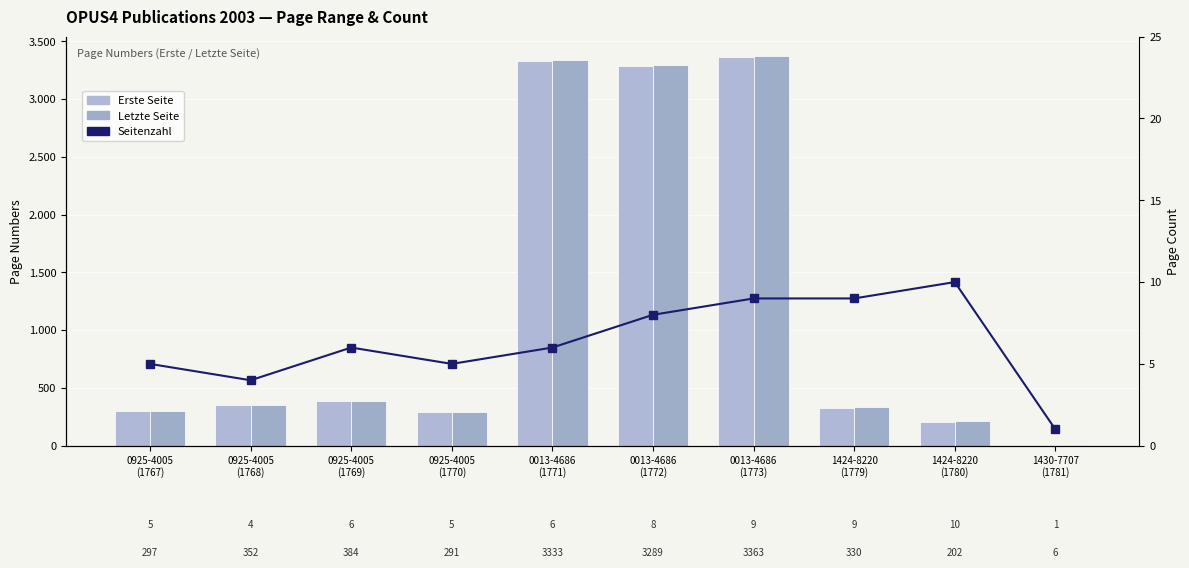

At which label does Seitenzahl (Page Count) reach its minimum?

1430-7707
(1781)